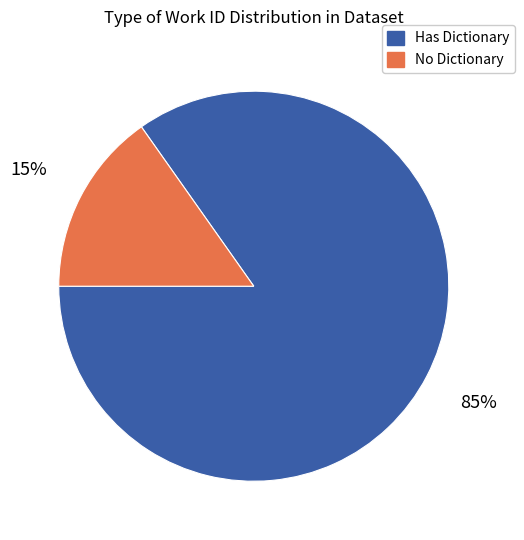

How many segments does this pie chart have?

2